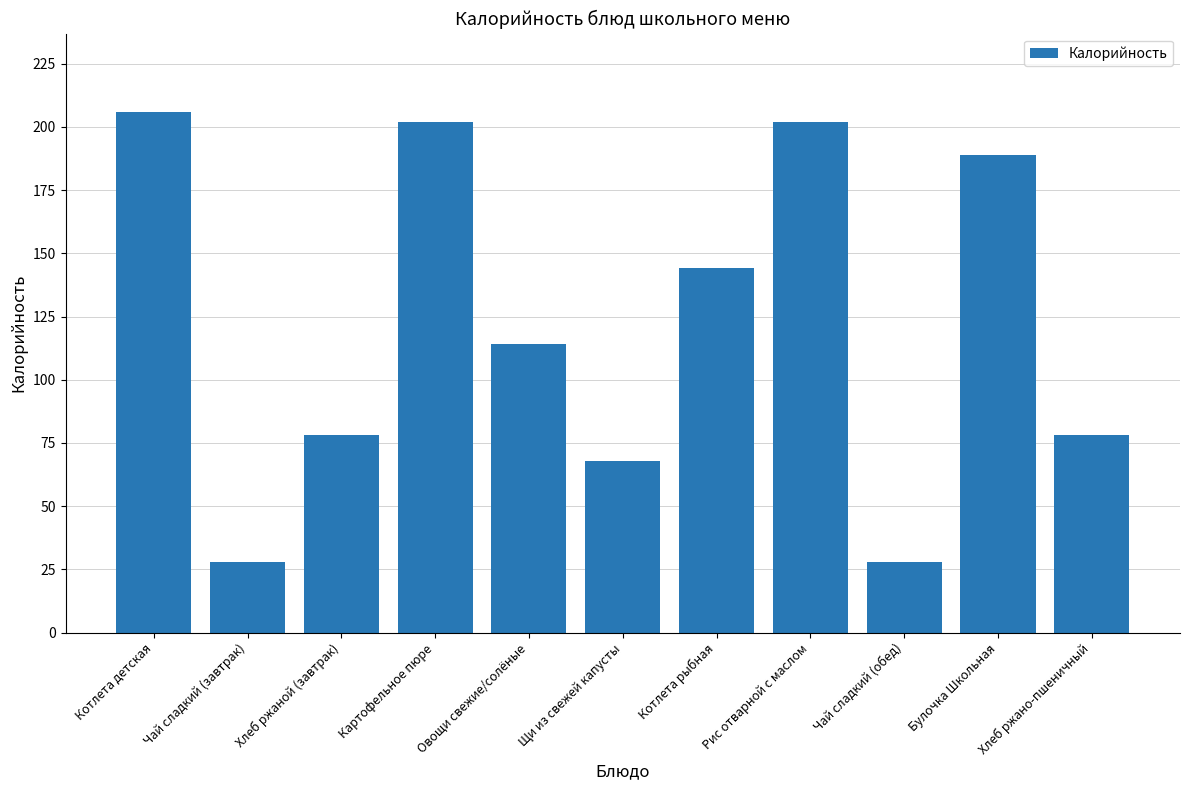

What is the label of the 5th bar from the right?

Котлета рыбная